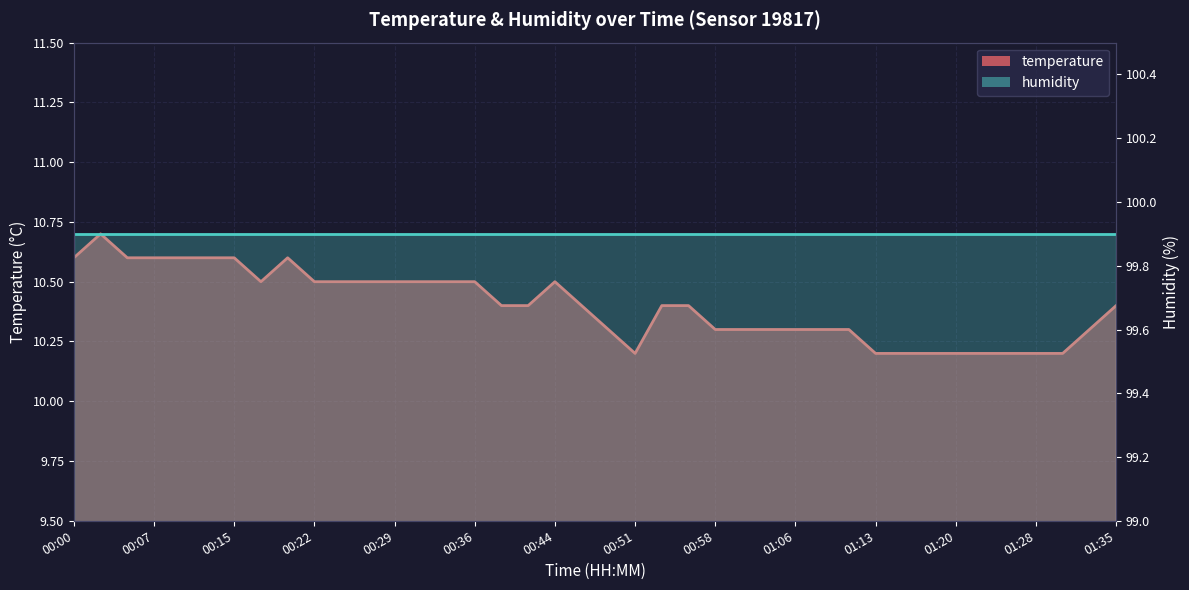

Between 00:12 and 00:29, which is larger?

00:12